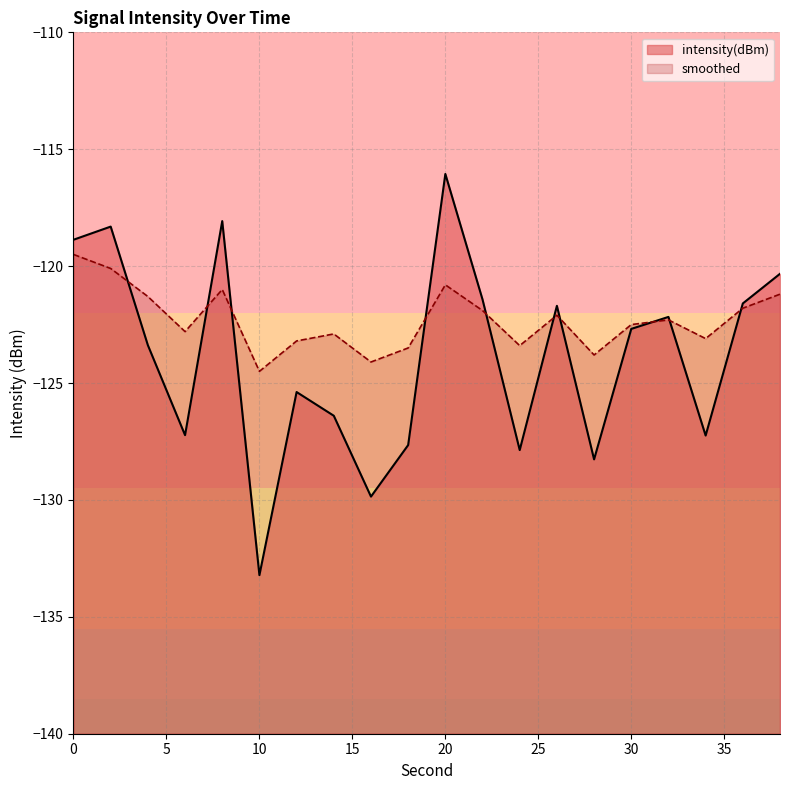

The value of intensity(dBm) at 32 is -210.6. True or false?

False